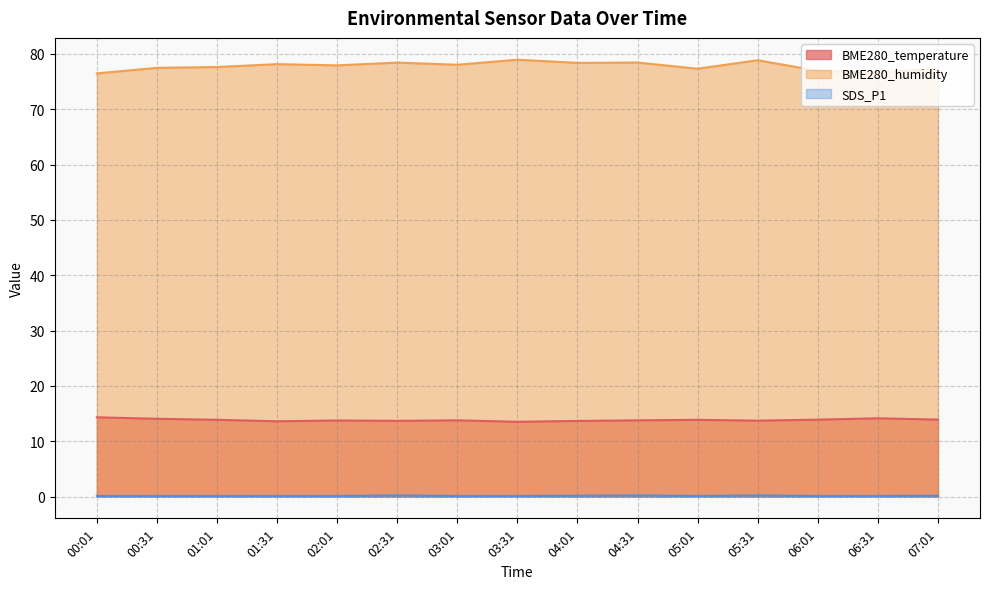

Which series has the widest spread of values?

BME280_humidity